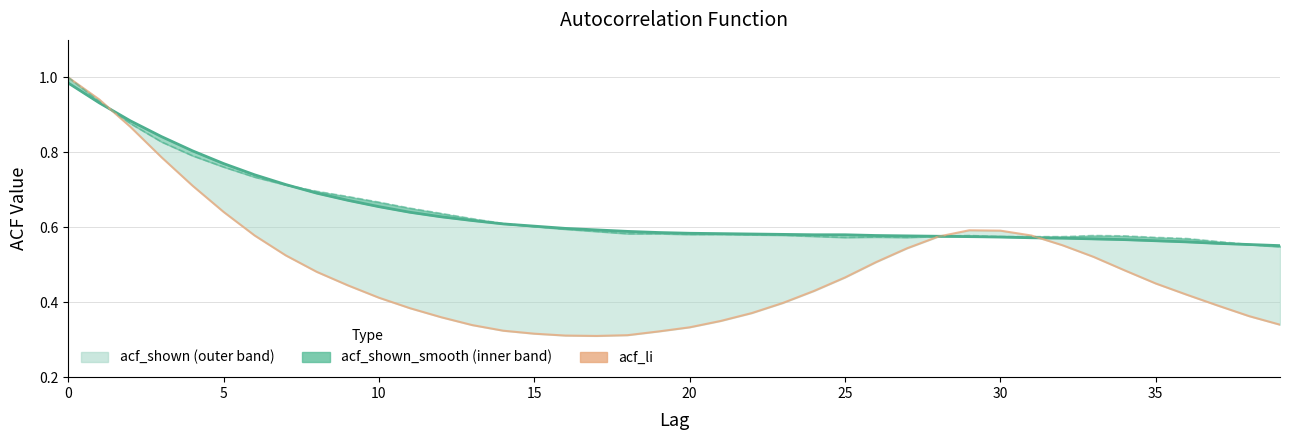

How many lines are shown in the chart?

3